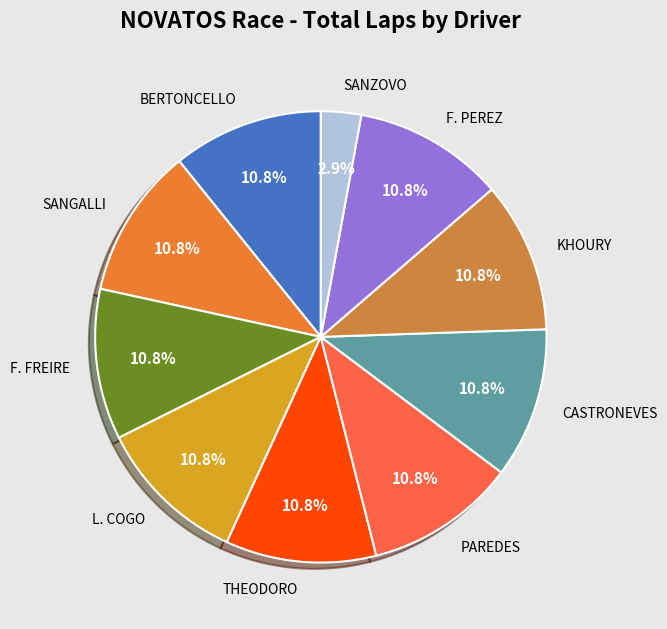

Is there any slice that represents more than half of the pie?

No